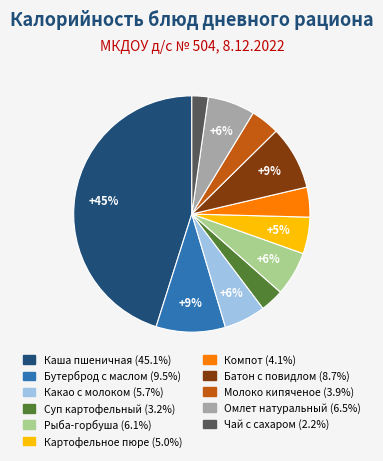

Is there a majority slice in this chart?

No